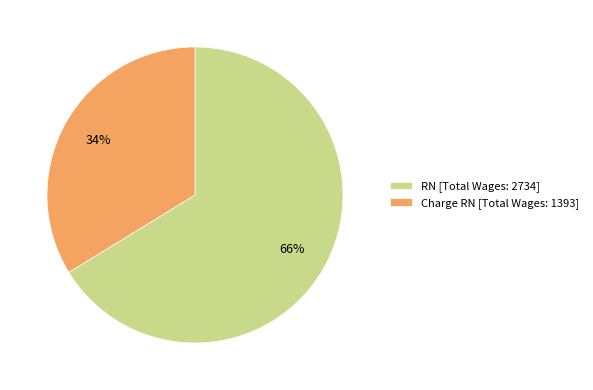

True or false: RN accounts for 54% of the total.

False